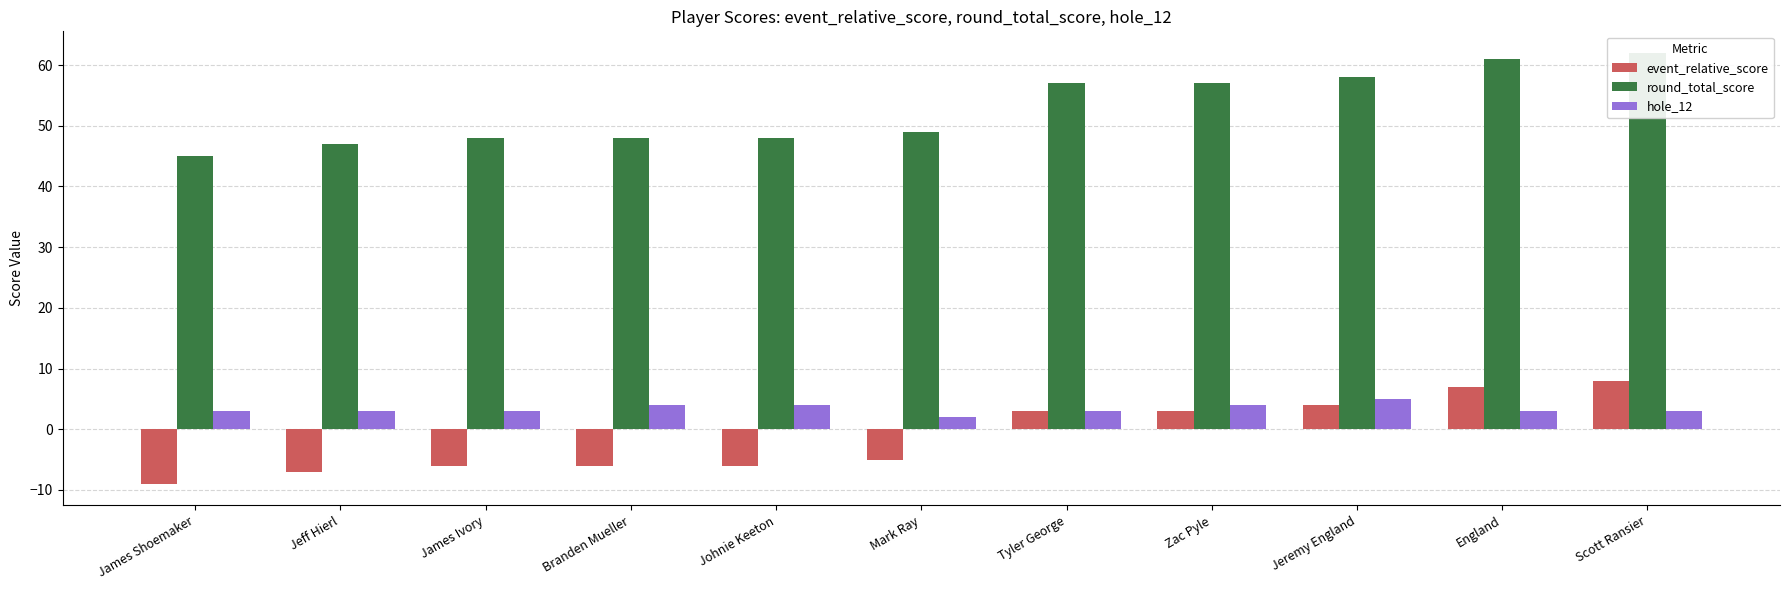

What is the sum of the event_relative_score values at Zac Pyle and England?

10